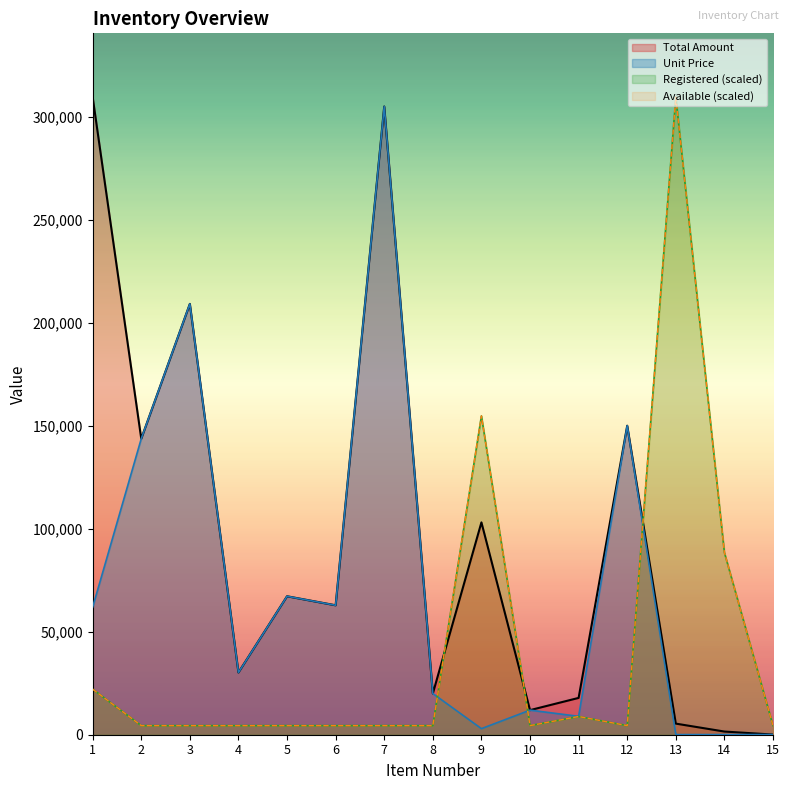

At which category is the sum across all series the highest?

13